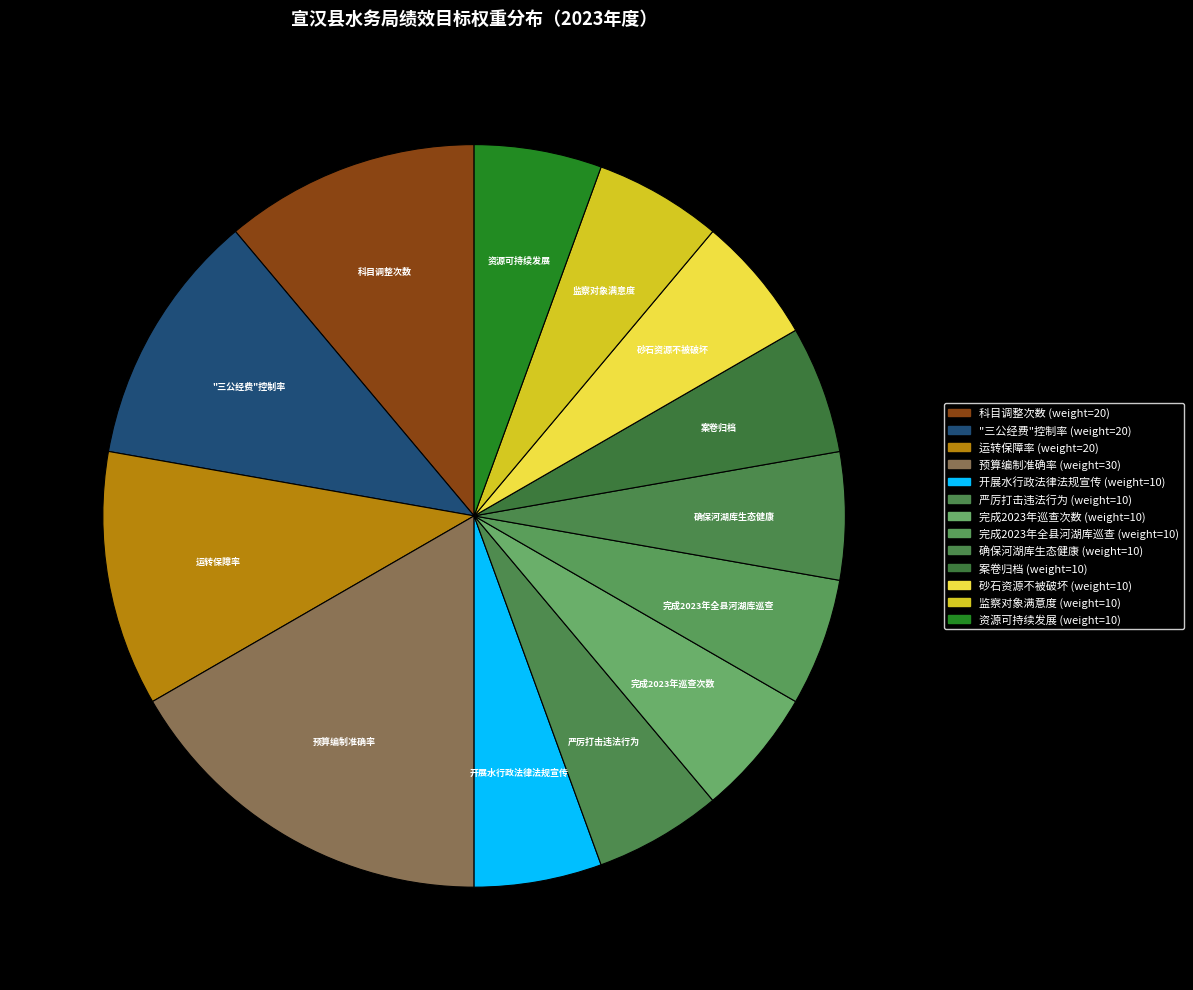

Is there a majority slice in this chart?

No